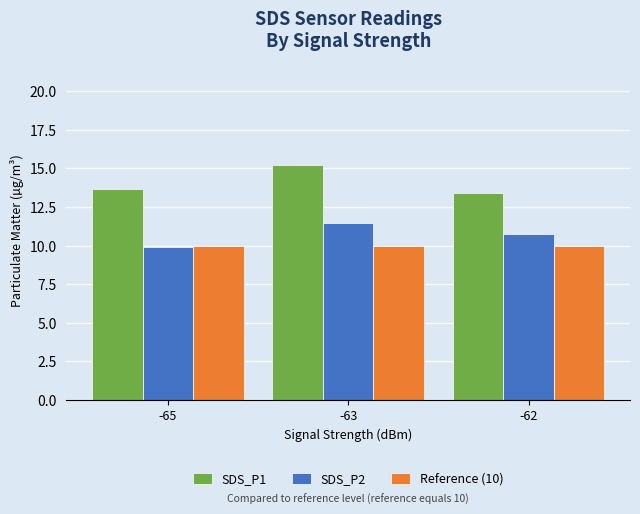

At which category is the sum across all series the highest?

-63